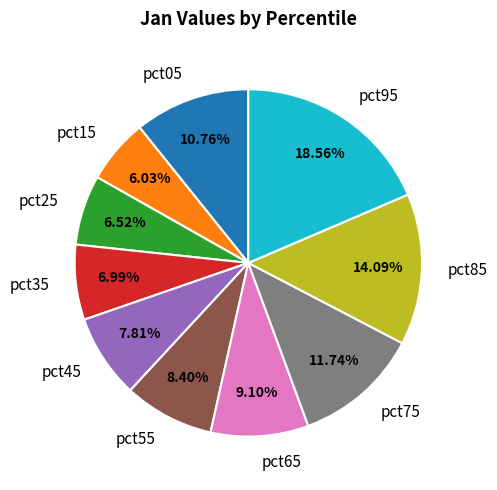

To the nearest percent, what is the difference between the pct65 and pct75 slice percentages?

3%